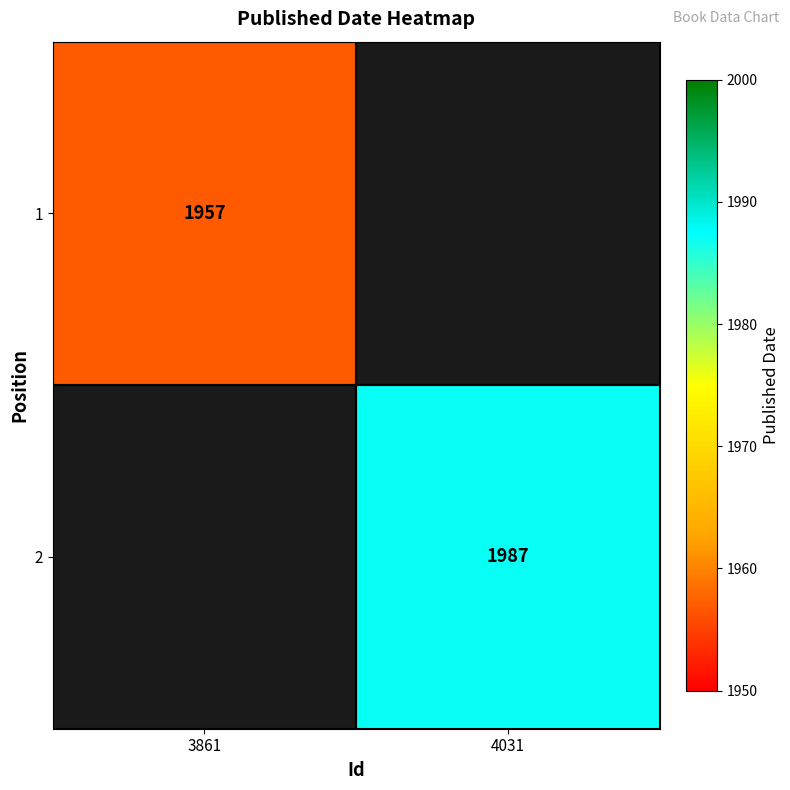

Is it true that 1 equals 2876.7 at 3861?

False